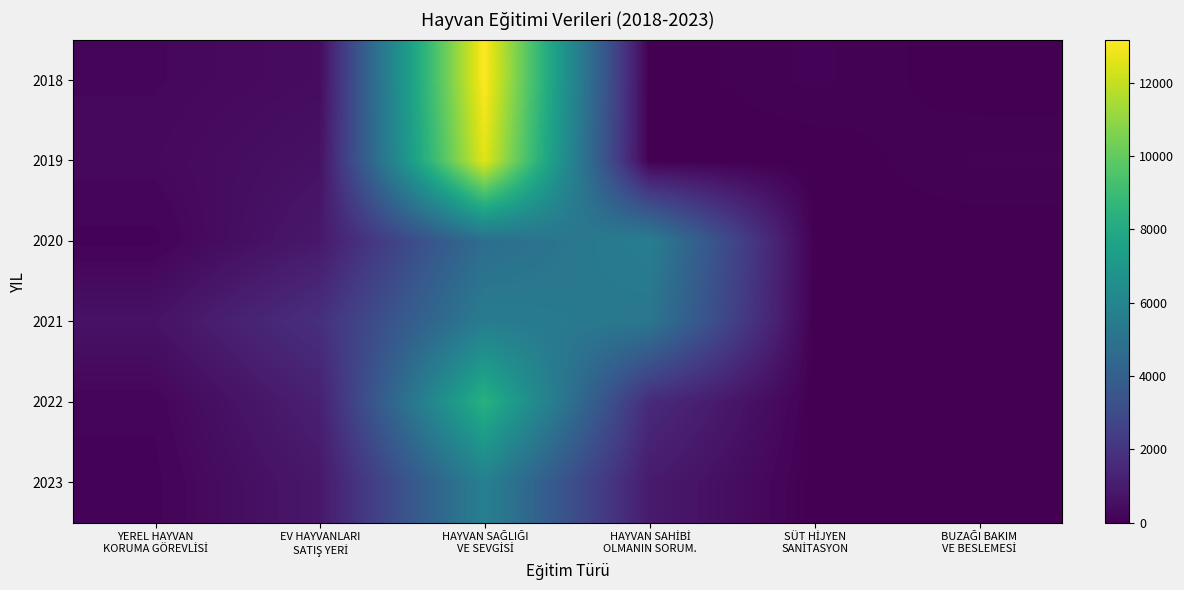

Reading right to left, transcribe all the data shown in this chart.

2018: BUZAĞI BAKIM
VE BESLEMESİ=0	SÜT HİJYEN
SANİTASYON=120	HAYVAN SAHİBİ
OLMANIN SORUM.=0	HAYVAN SAĞLIĞI
VE SEVGİSİ=13169	EV HAYVANLARI
SATIŞ YERİ=418	YEREL HAYVAN
KORUMA GÖREVLİSİ=245
2019: BUZAĞI BAKIM
VE BESLEMESİ=116	SÜT HİJYEN
SANİTASYON=0	HAYVAN SAHİBİ
OLMANIN SORUM.=0	HAYVAN SAĞLIĞI
VE SEVGİSİ=12593	EV HAYVANLARI
SATIŞ YERİ=607	YEREL HAYVAN
KORUMA GÖREVLİSİ=302
2020: BUZAĞI BAKIM
VE BESLEMESİ=0	SÜT HİJYEN
SANİTASYON=30	HAYVAN SAHİBİ
OLMANIN SORUM.=5646	HAYVAN SAĞLIĞI
VE SEVGİSİ=4729	EV HAYVANLARI
SATIŞ YERİ=888	YEREL HAYVAN
KORUMA GÖREVLİSİ=120
2021: BUZAĞI BAKIM
VE BESLEMESİ=0	SÜT HİJYEN
SANİTASYON=0	HAYVAN SAHİBİ
OLMANIN SORUM.=5191	HAYVAN SAĞLIĞI
VE SEVGİSİ=5532	EV HAYVANLARI
SATIŞ YERİ=1801	YEREL HAYVAN
KORUMA GÖREVLİSİ=658
2022: BUZAĞI BAKIM
VE BESLEMESİ=0	SÜT HİJYEN
SANİTASYON=0	HAYVAN SAHİBİ
OLMANIN SORUM.=1609	HAYVAN SAĞLIĞI
VE SEVGİSİ=8410	EV HAYVANLARI
SATIŞ YERİ=1166	YEREL HAYVAN
KORUMA GÖREVLİSİ=183
2023: BUZAĞI BAKIM
VE BESLEMESİ=0	SÜT HİJYEN
SANİTASYON=0	HAYVAN SAHİBİ
OLMANIN SORUM.=956	HAYVAN SAĞLIĞI
VE SEVGİSİ=5716	EV HAYVANLARI
SATIŞ YERİ=855	YEREL HAYVAN
KORUMA GÖREVLİSİ=115